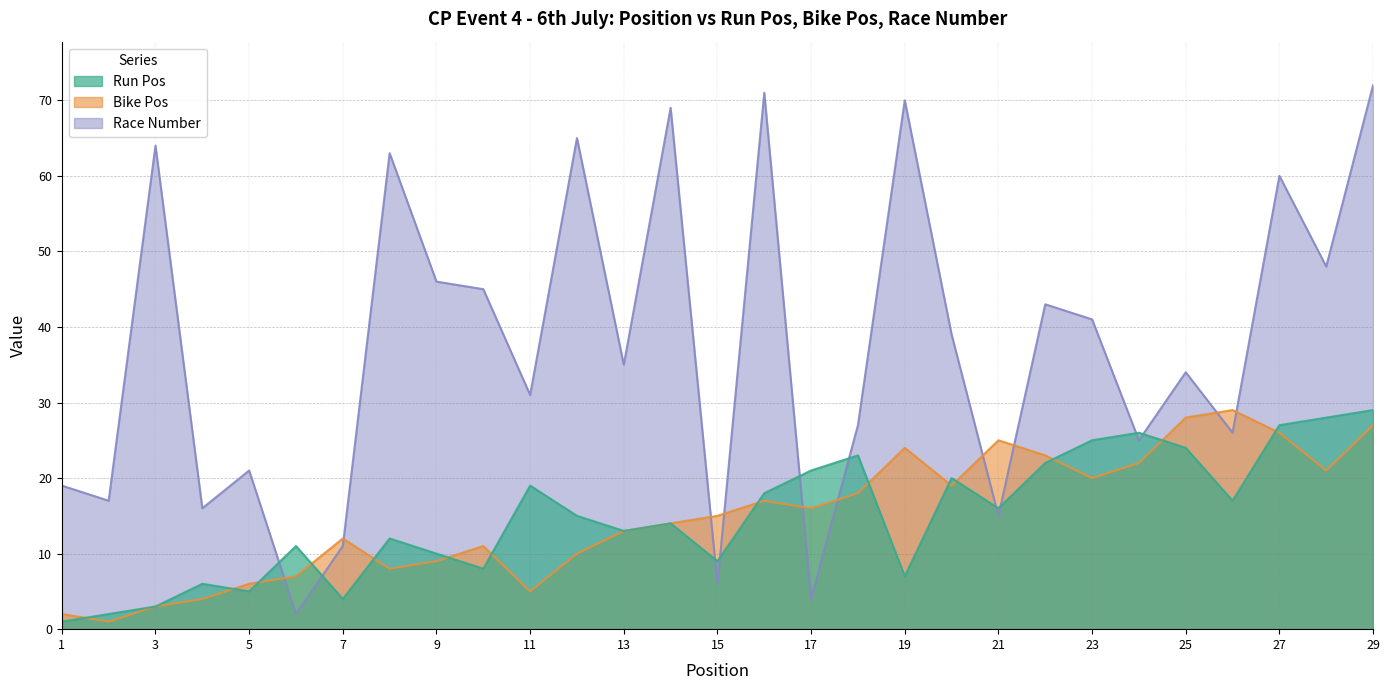

How many data points does each series have?

29